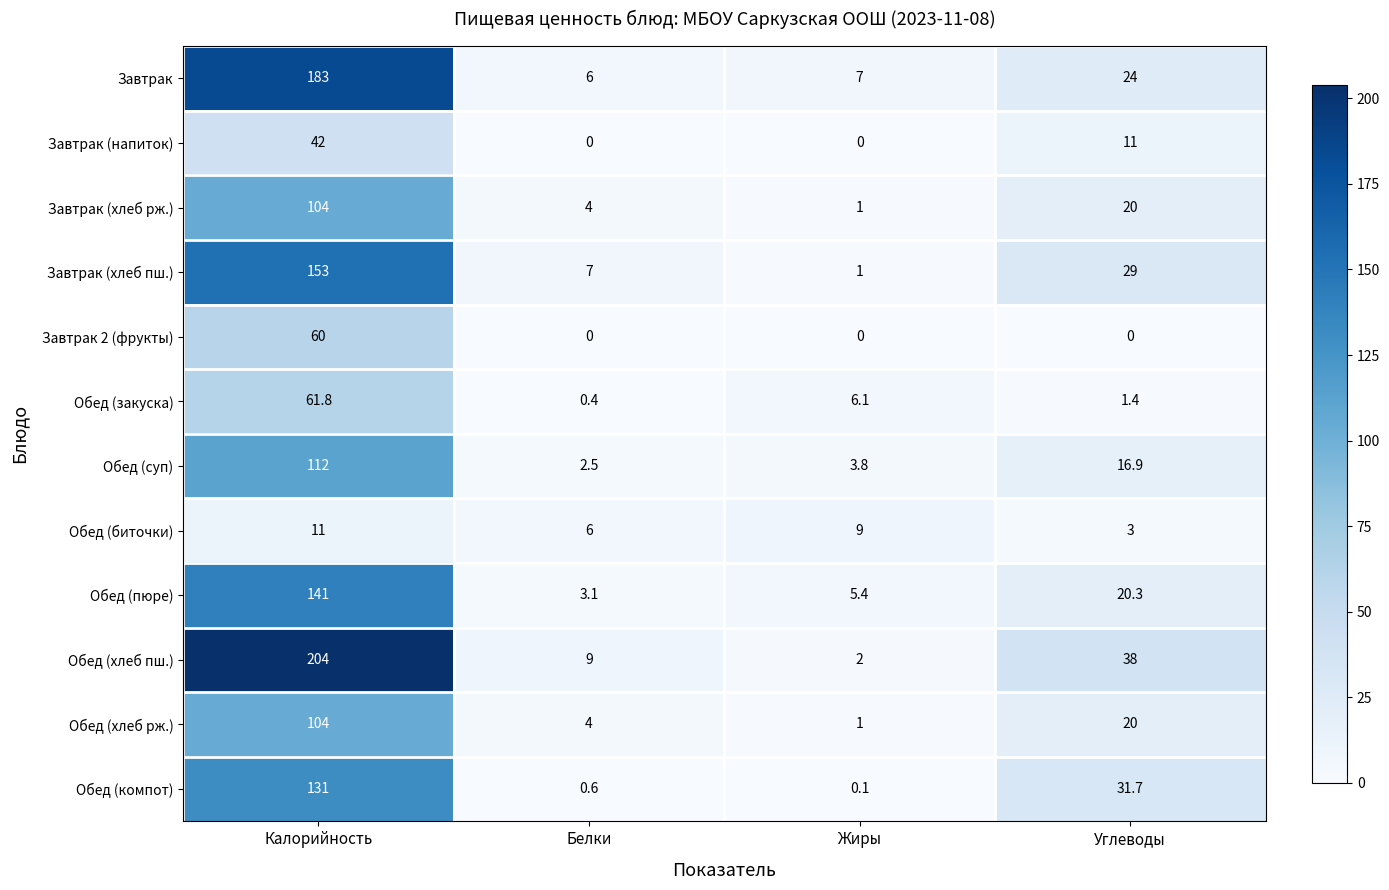

True or false: Завтрак (хлеб рж.) has a value of 4.0 at Белки.

True